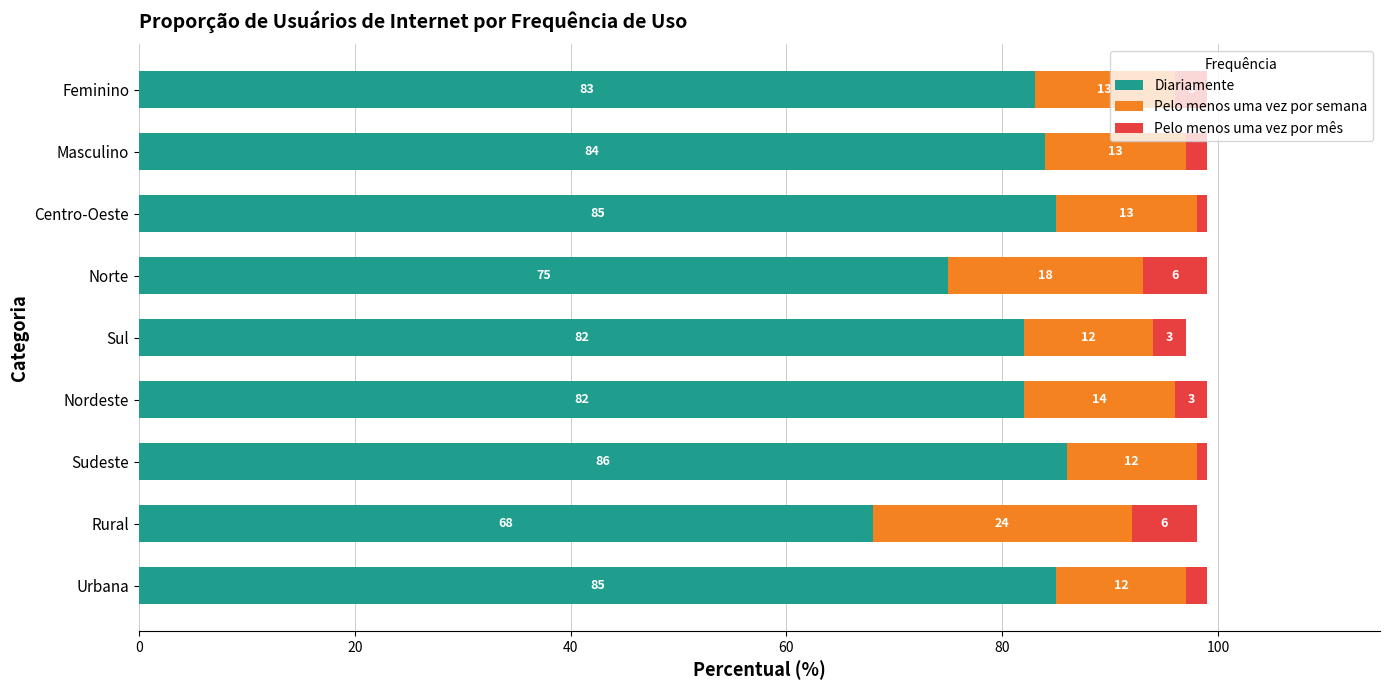

What is the total value across all series at Feminino?

99